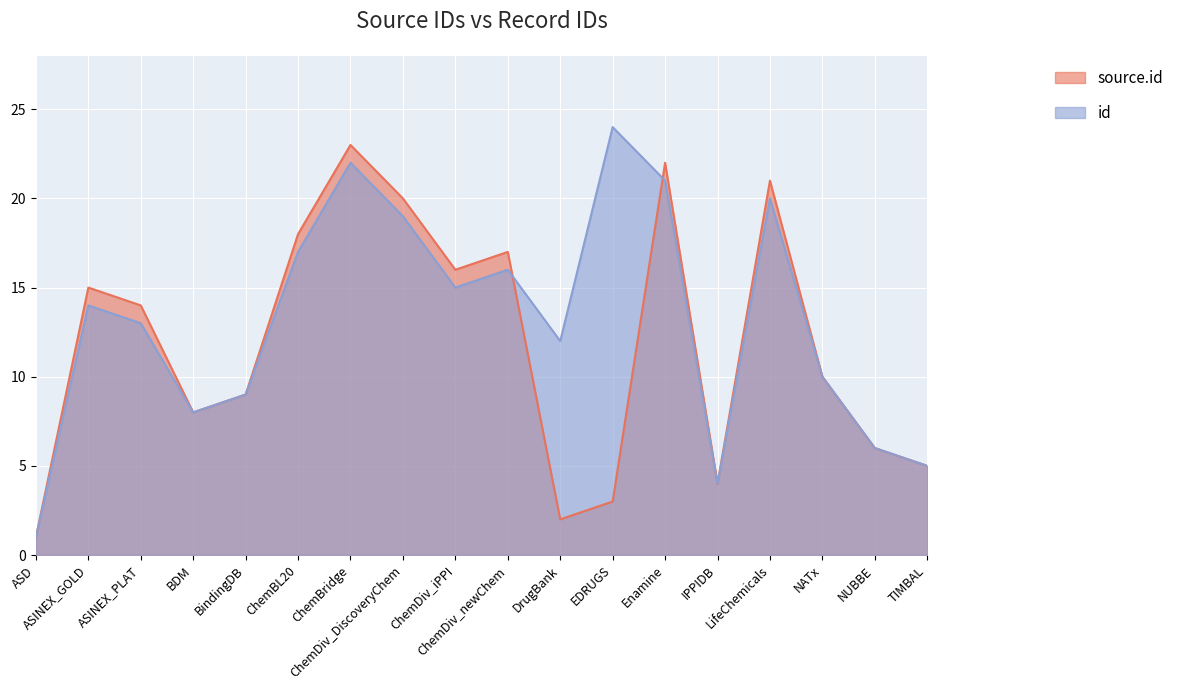

What is the highest value of the source.id series?

23